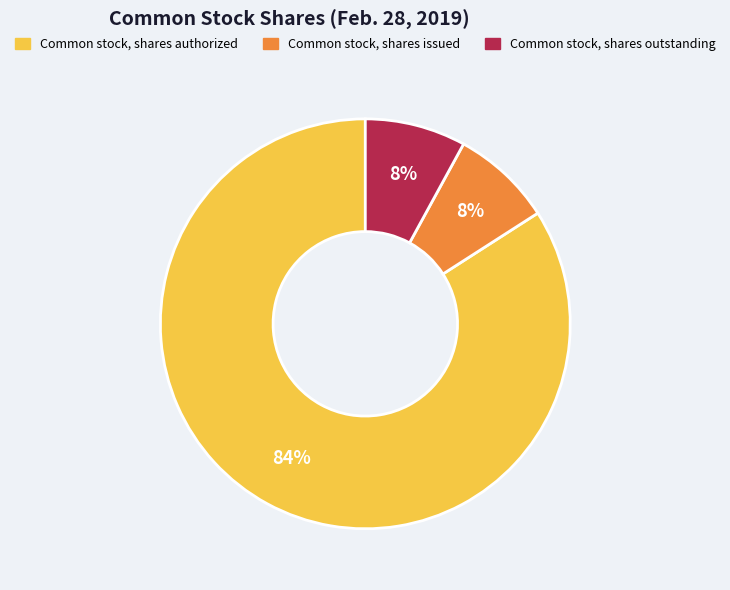

Is Common stock, shares authorized the majority of the pie?

Yes